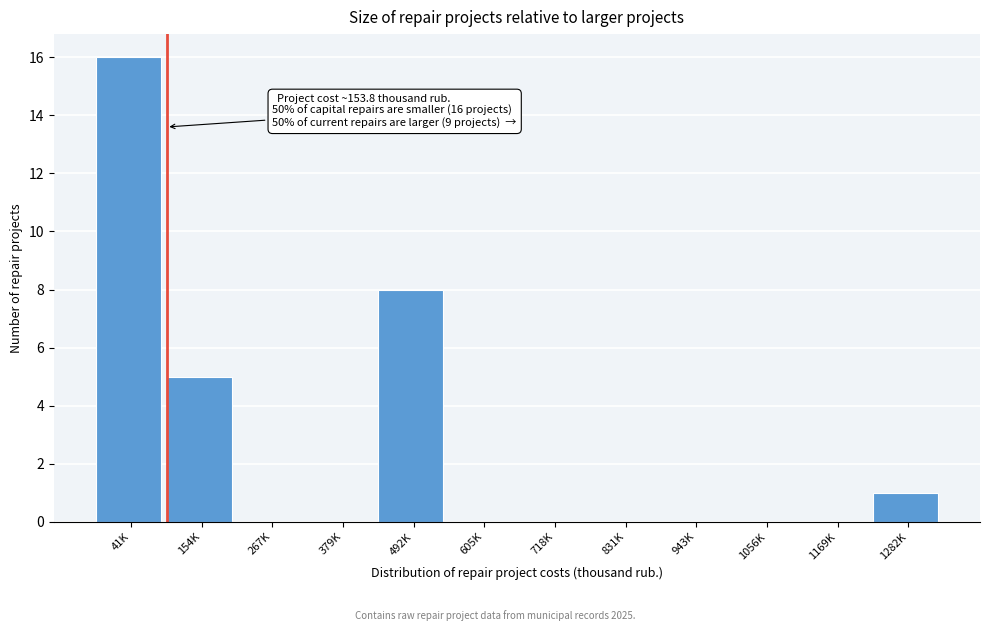

Reading left to right, extract all data points from this chart.

41K=16	154K=5	267K=0	379K=0	492K=8	605K=0	718K=0	831K=0	943K=0	1056K=0	1169K=0	1282K=1